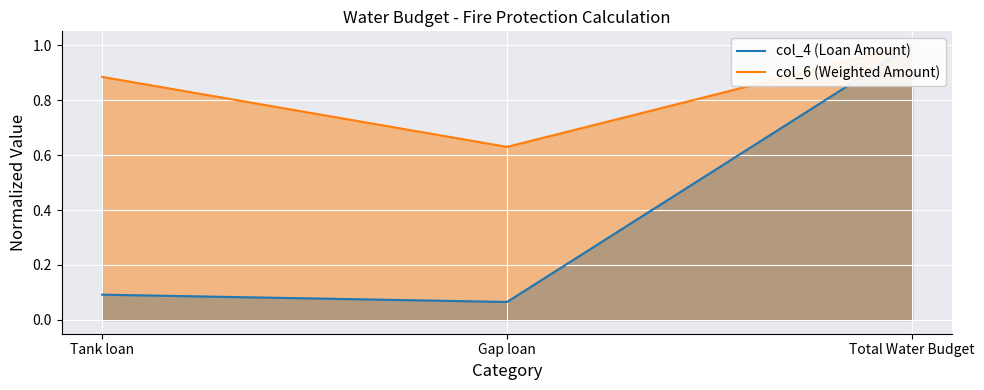

What is the minimum value shown in the chart?

0.1